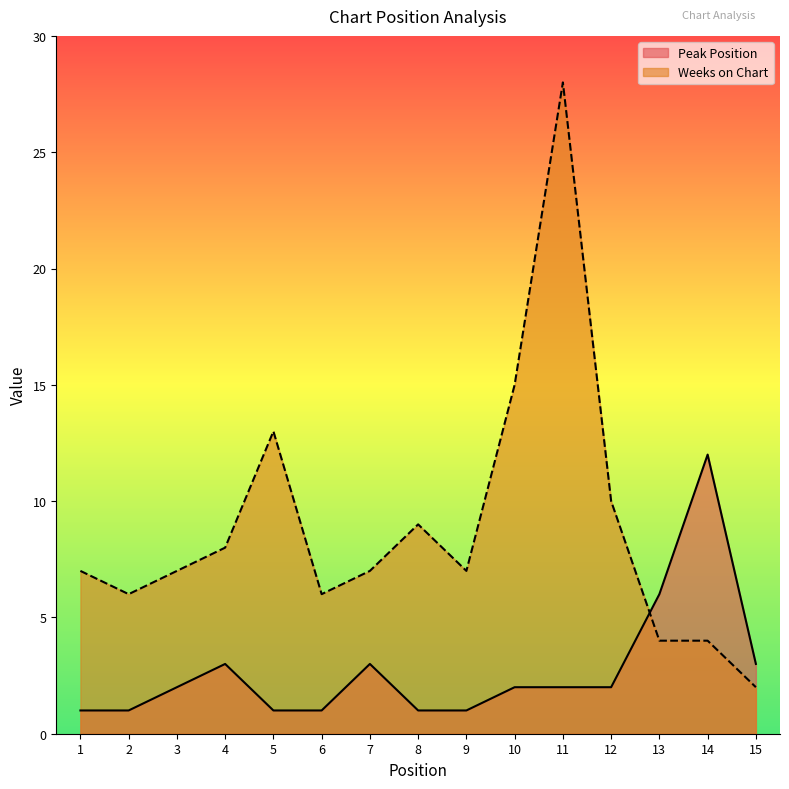

What is the difference between the highest and lowest values at 8?

8